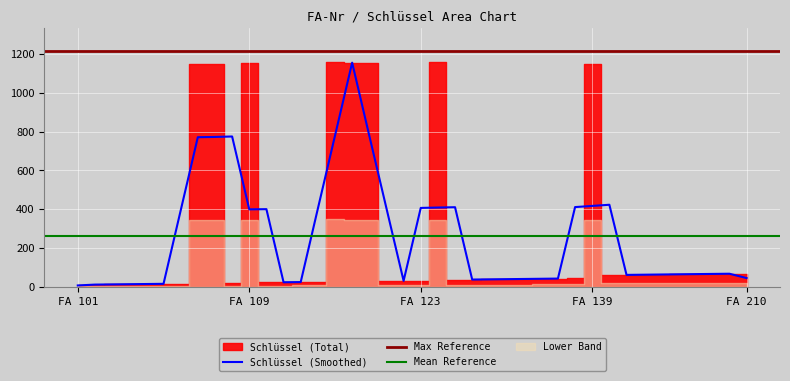

Is it true that the value at 117 is 25?

True